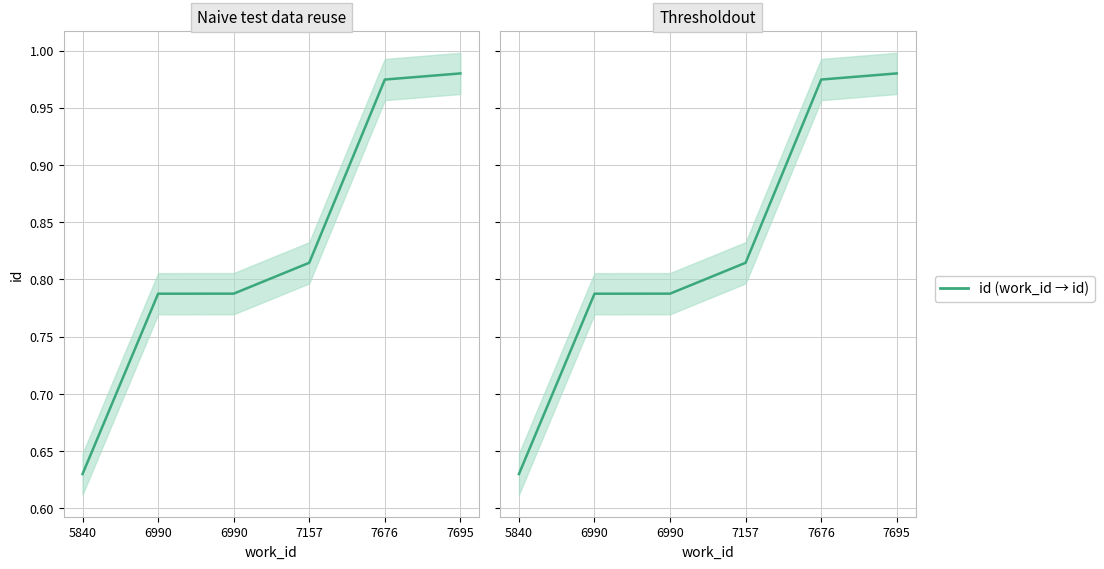

How many data points does each series have?

6